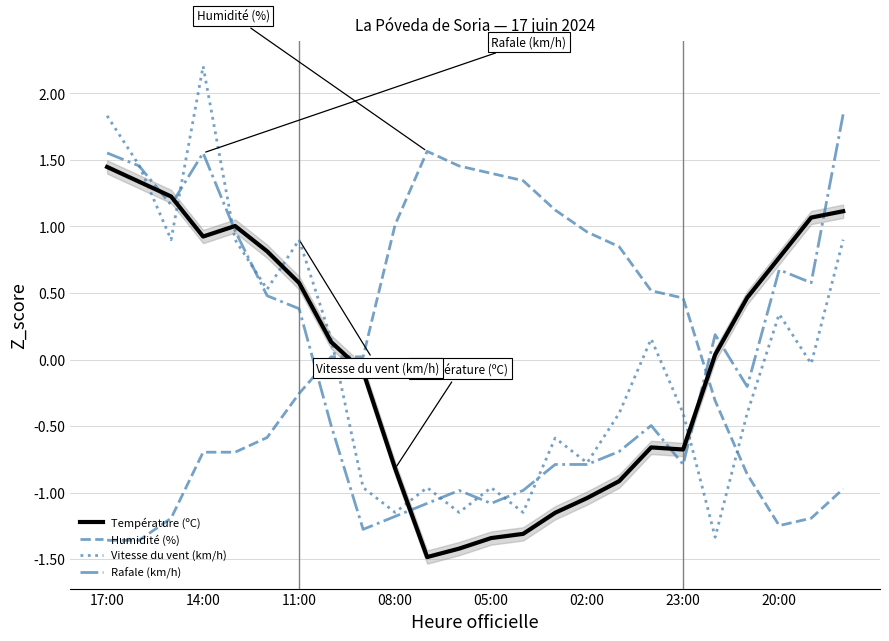

Reading left to right, list all the values displayed in this chart.

Température (ºC): 1.4	1.3	1.2	0.9	1.0	0.8	0.6	0.1	-0.1	-0.8	-1.5	-1.4	-1.3	-1.3	-1.2	-1.0	-0.9	-0.7	-0.7	0.0	0.5	0.8	1.1	1.1
Humidité (%): -1.4	-1.4	-1.2	-0.7	-0.7	-0.6	-0.3	0.0	0.0	1.0	1.6	1.5	1.4	1.3	1.1	1.0	0.8	0.5	0.5	-0.3	-0.9	-1.2	-1.2	-1.0
Vitesse du vent (km/h): 1.8	1.5	0.9	2.2	0.9	0.5	0.9	0.2	-1.0	-1.1	-1.0	-1.1	-1.0	-1.1	-0.6	-0.8	-0.4	0.2	-0.4	-1.3	-0.4	0.3	-0.0	0.9
Rafale (km/h): 1.6	1.5	1.2	1.6	1.0	0.5	0.4	-0.5	-1.3	-1.2	-1.1	-1.0	-1.1	-1.0	-0.8	-0.8	-0.7	-0.5	-0.8	0.2	-0.2	0.7	0.6	1.8